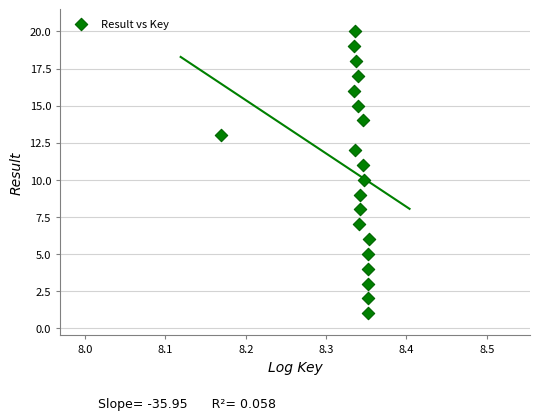

What is the range of Y values (max minus min)?

19